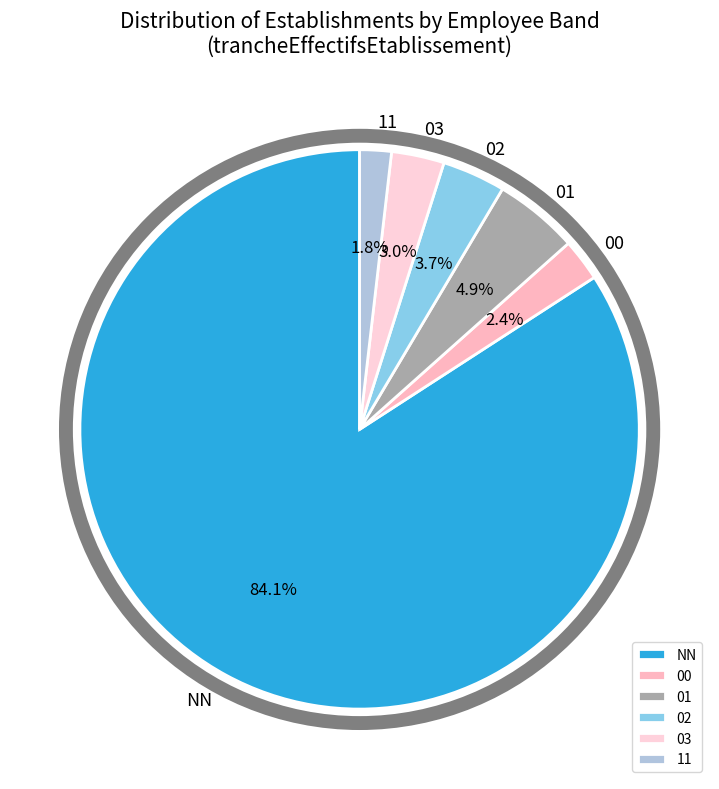

Rank the categories by value from highest to lowest.

NN, 01, 02, 03, 00, 11